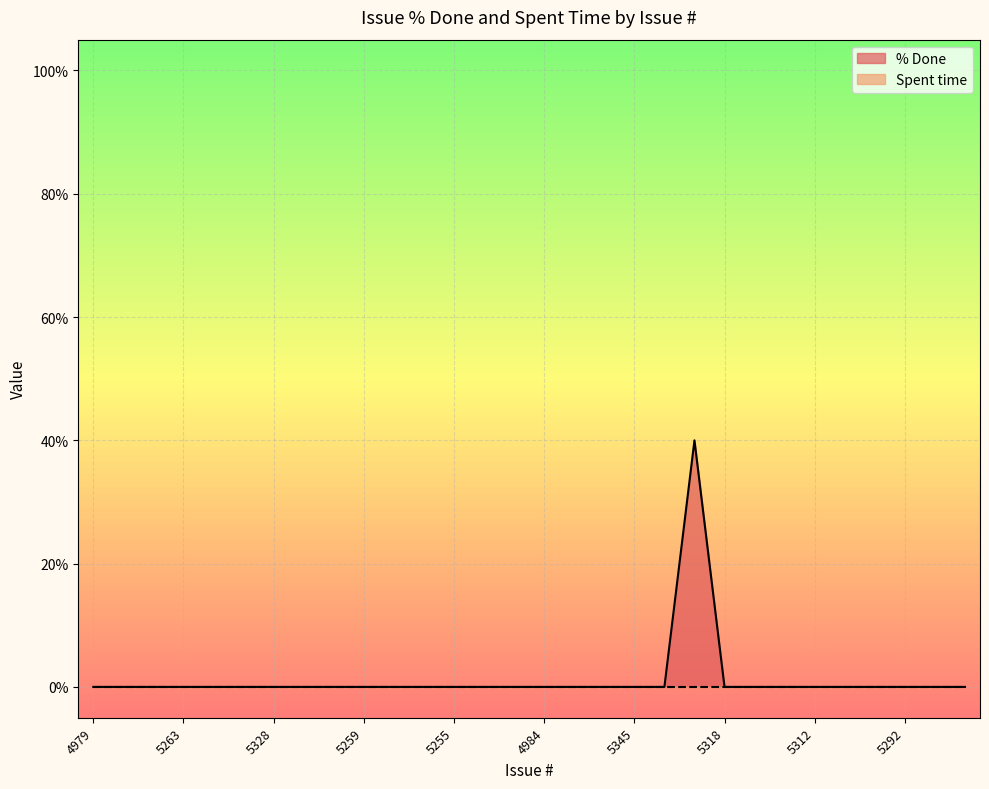

What is the maximum value shown in the chart?

40